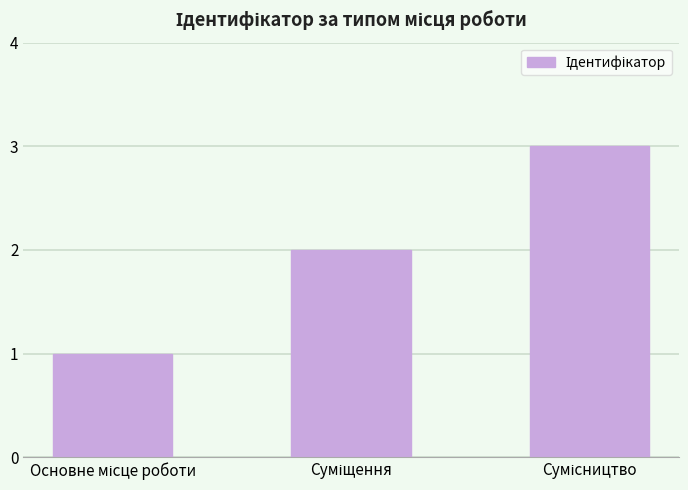

Count the values in the range 1 to 3.

3